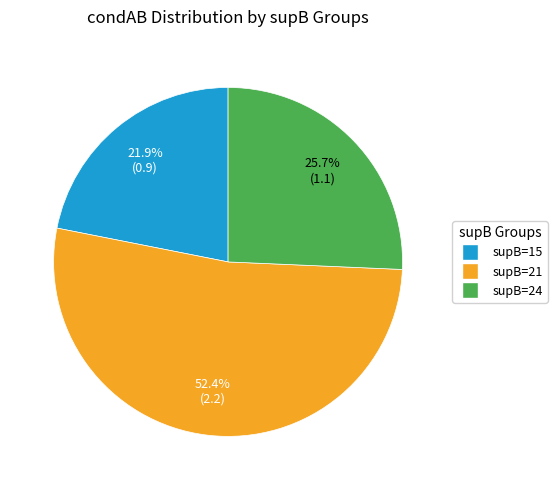

Does any single category account for the majority?

Yes